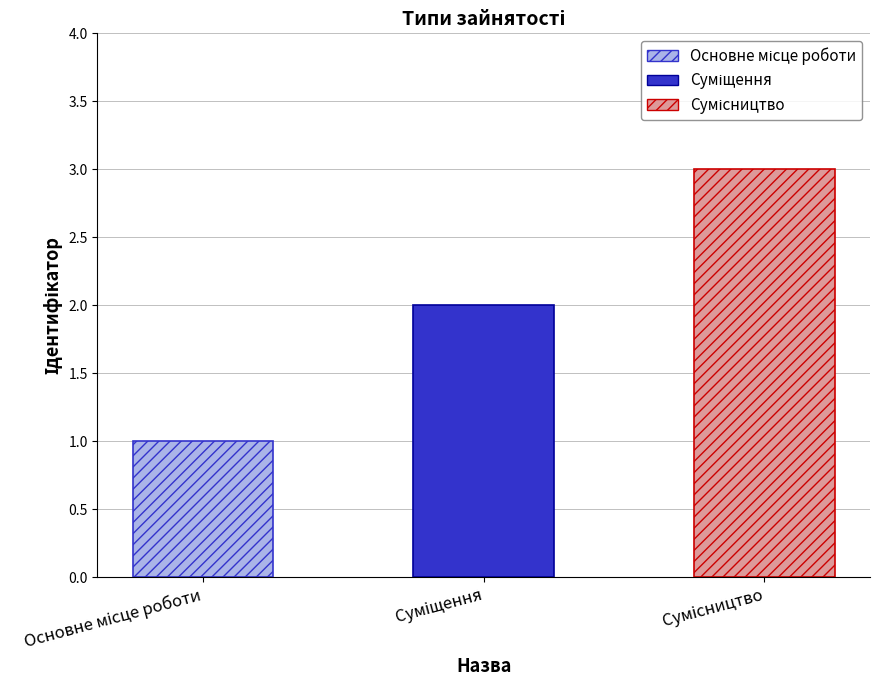

What is the maximum value shown in the chart?

3